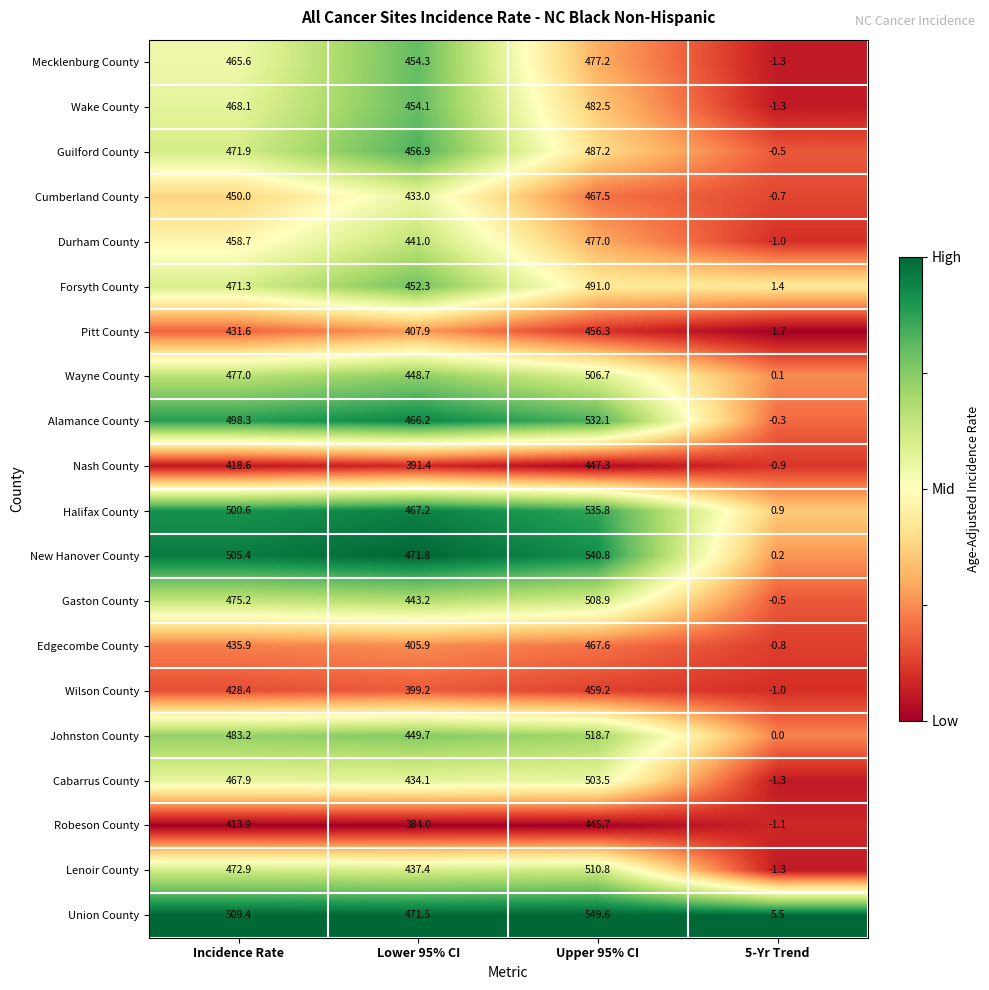

At which category is the sum across all series the highest?

Upper 95% CI